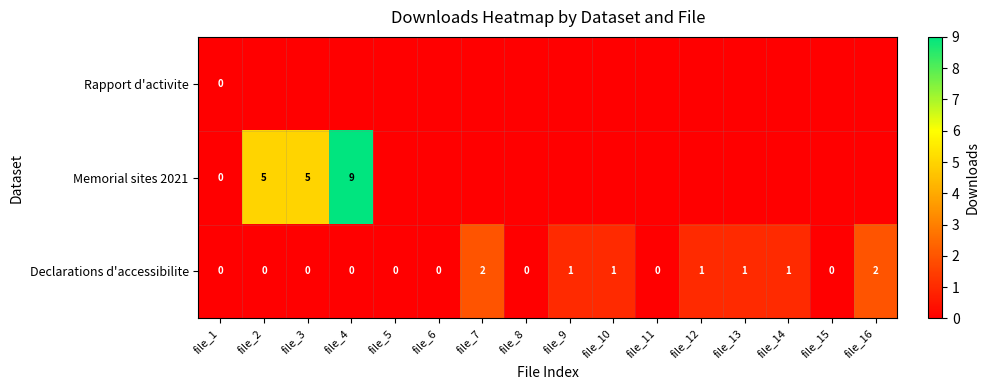

How many Declarations d'accessibilite values are between 0 and 1?

14